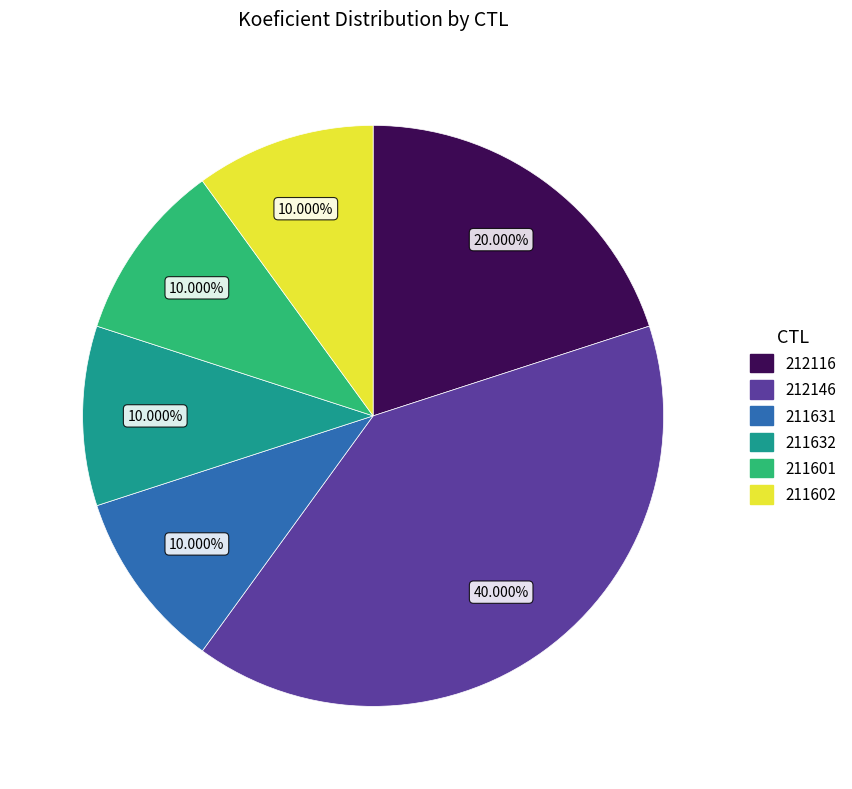

To the nearest percent, what percentage of the pie is 211631?

10%